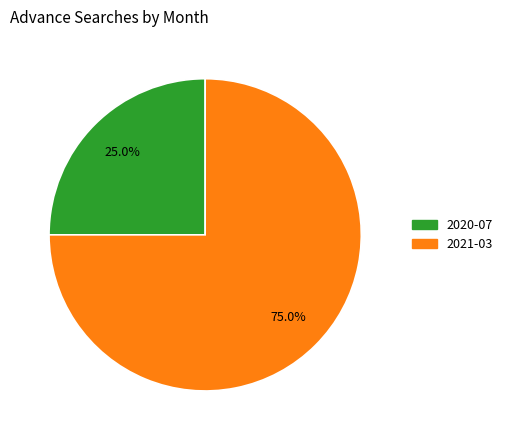

How much of the chart is everything except 2020-07?

75.0%